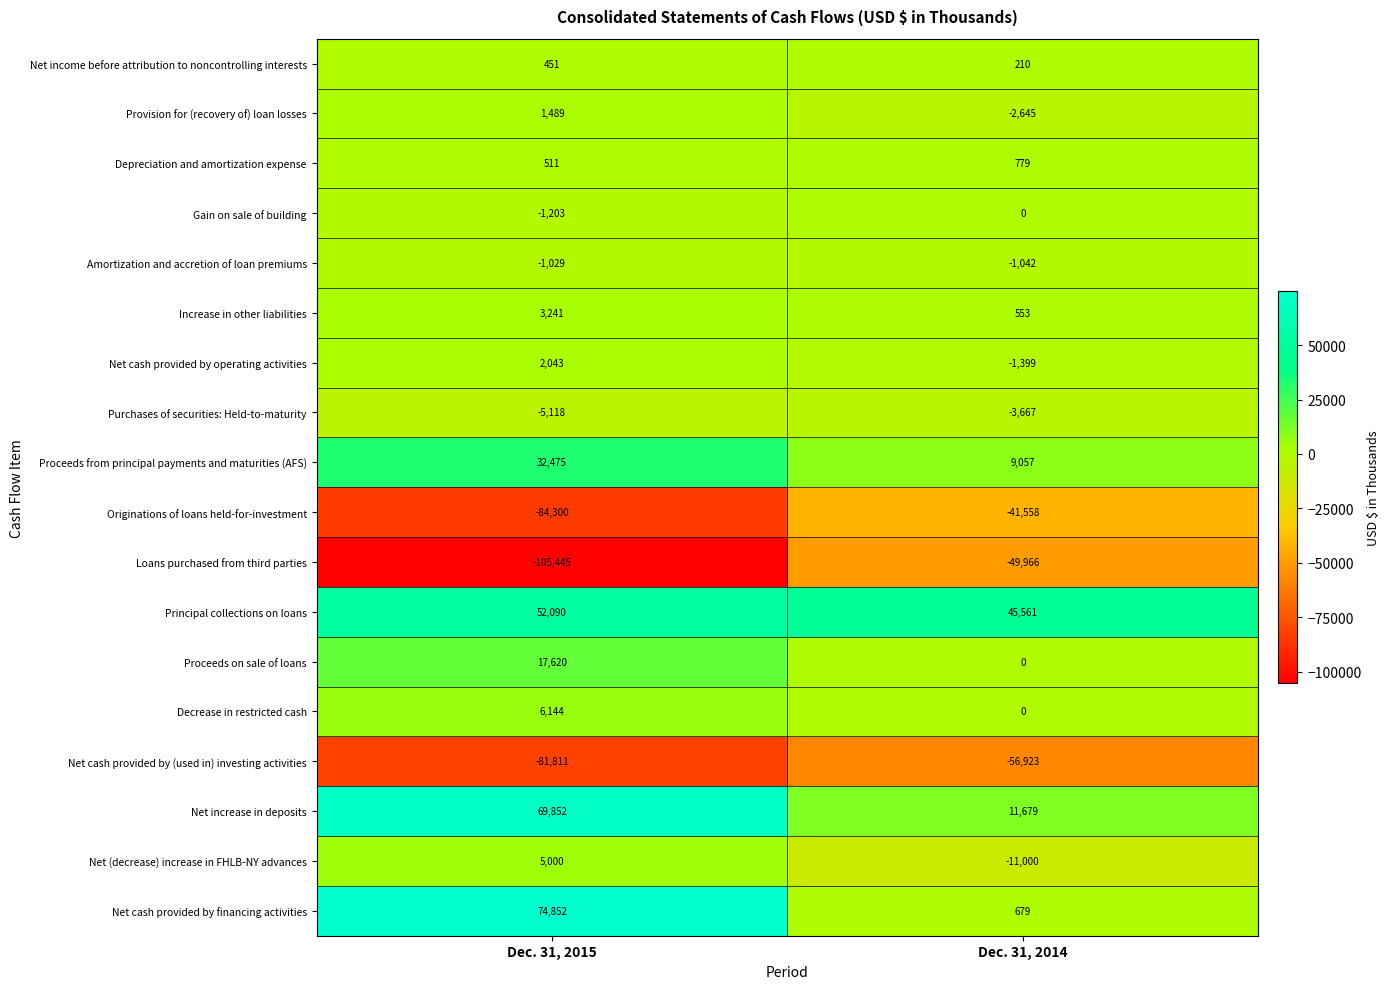

Which label corresponds to the smallest value in the chart?

Dec. 31, 2015